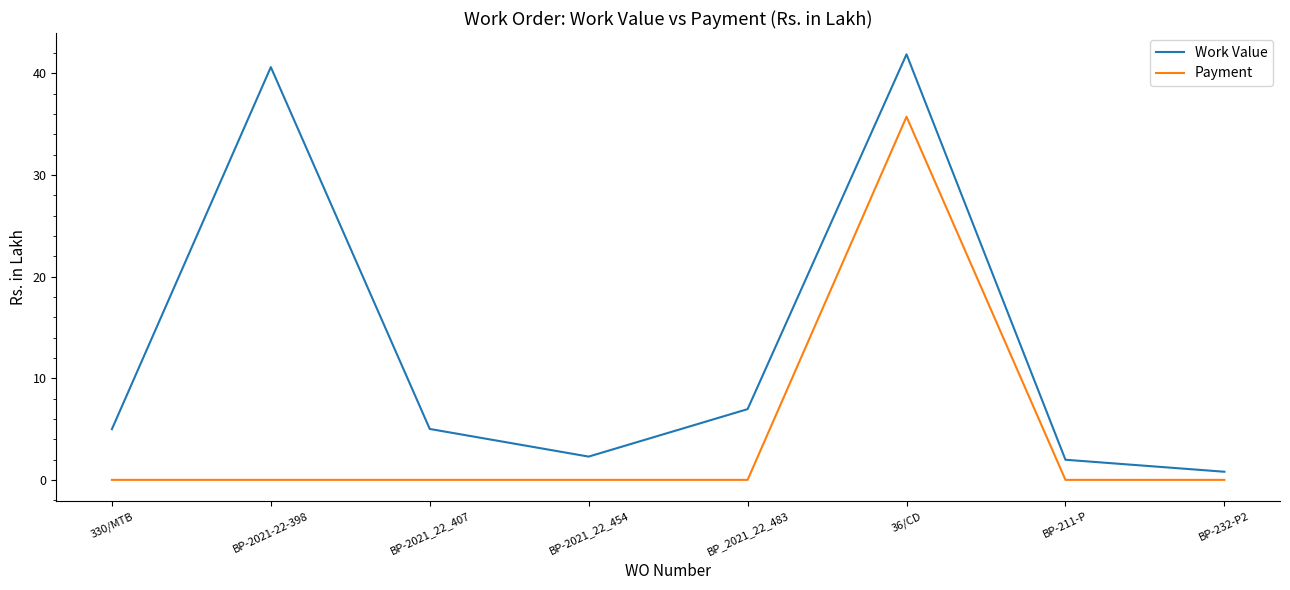

The value of Work Value at 36/CD is 41.9. True or false?

True